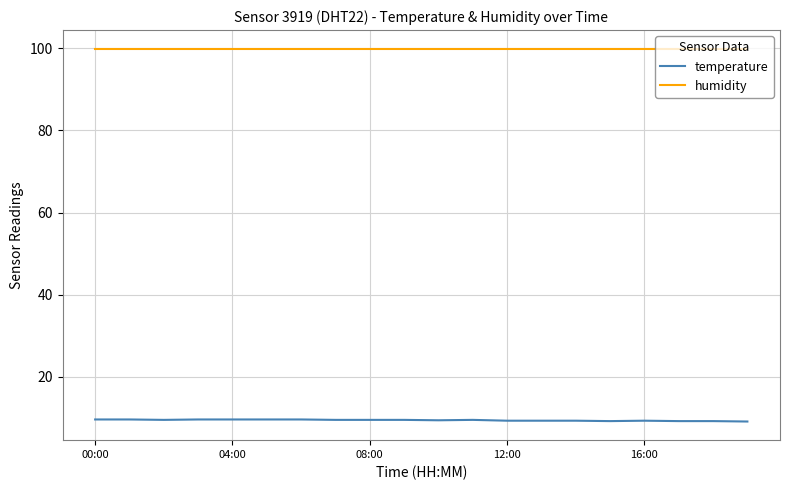

Which series has the largest range (max minus min)?

temperature